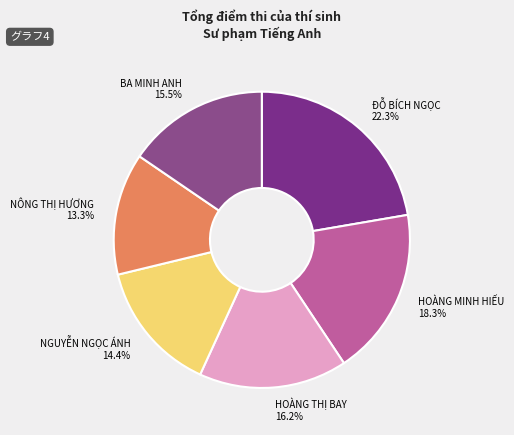

To the nearest percent, what is the difference between the HOÀNG THỊ BAY and NÔNG THỊ HƯƠNG slice percentages?

3%